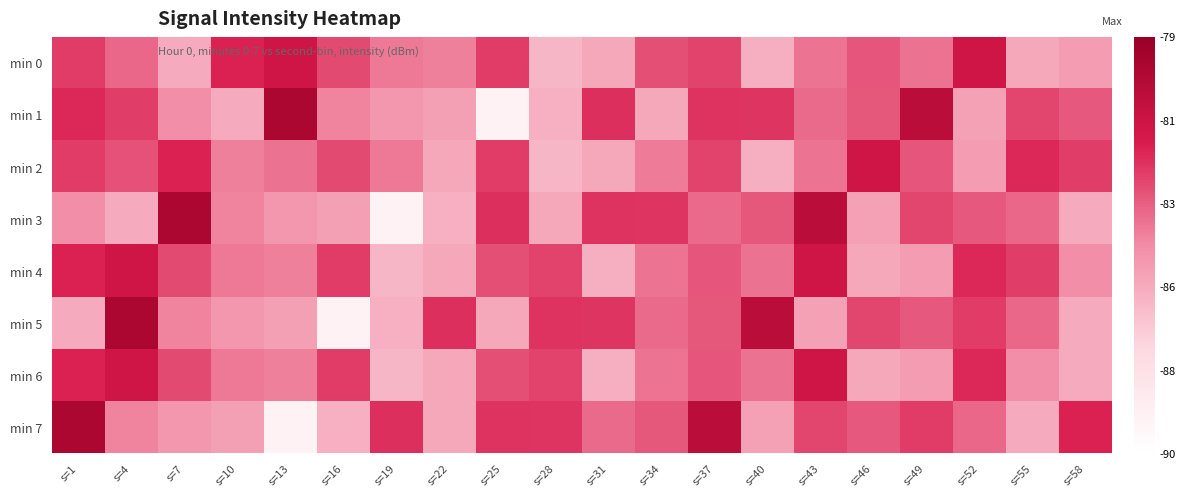

How many distinct data groups are displayed?

8